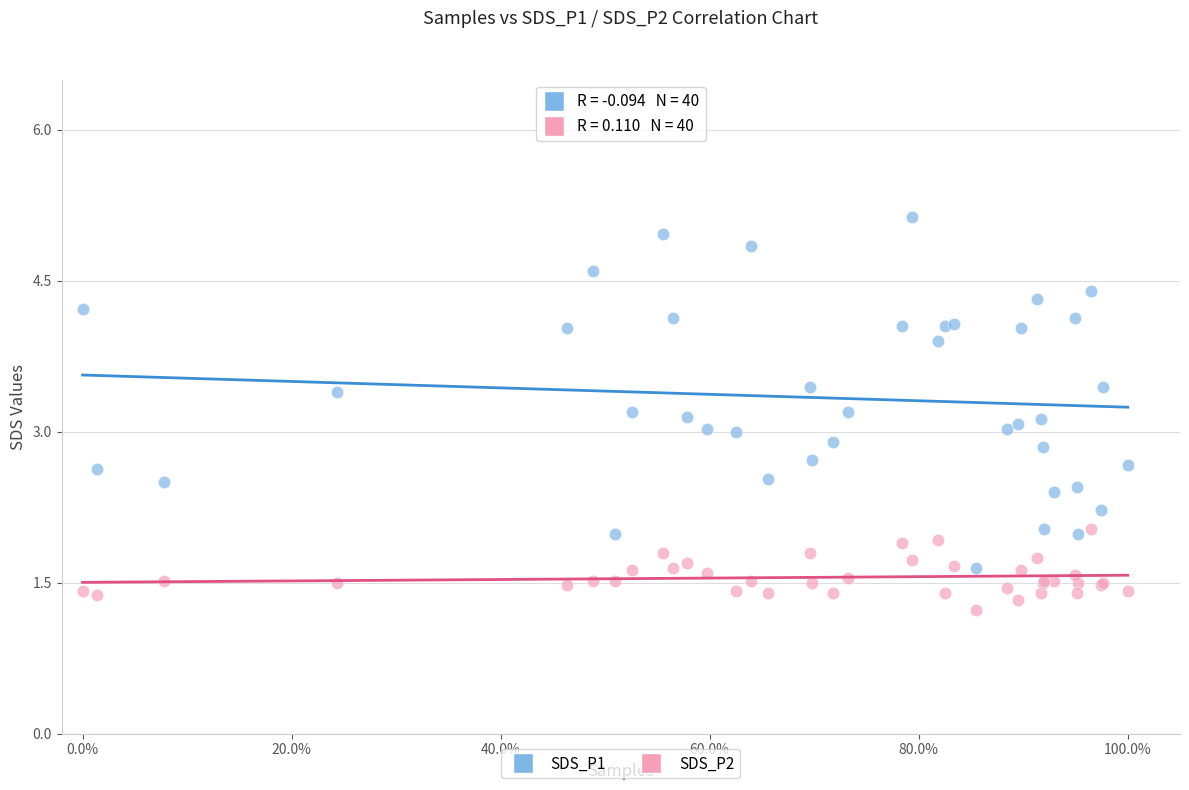

What are all the series names shown in the legend?

SDS_P1, SDS_P2